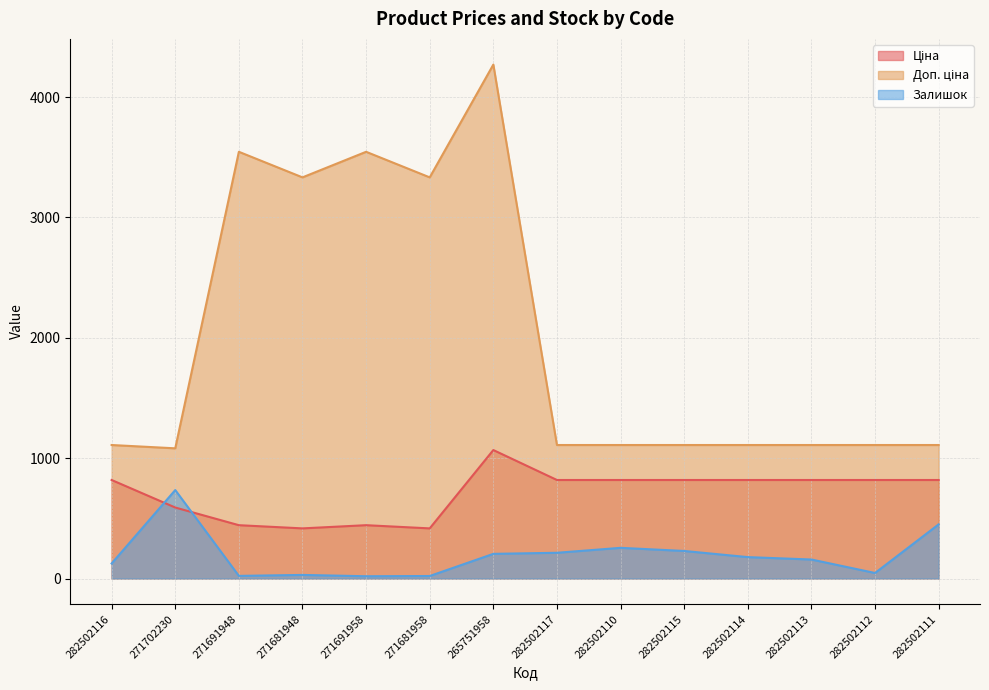

Which series changed the most between 271681948 and 282502111?

Доп. ціна